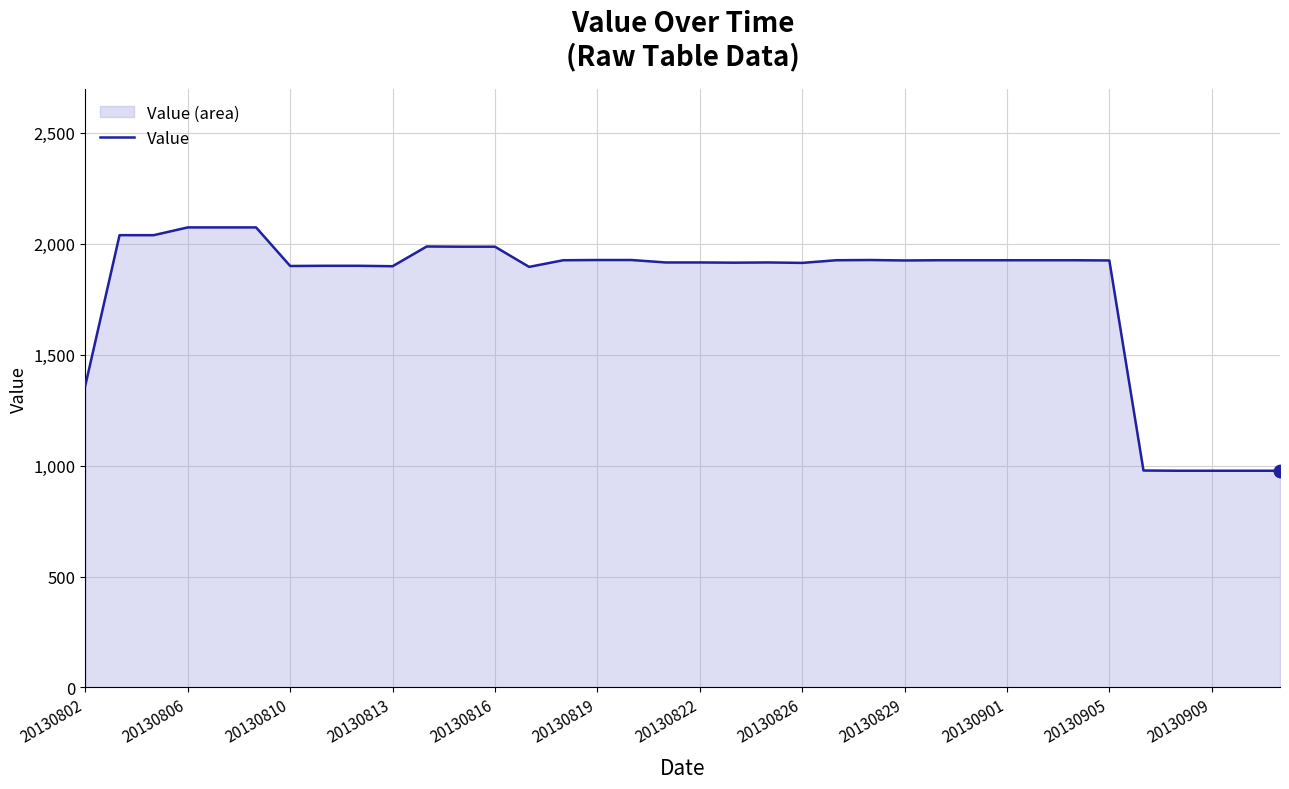

Which has a higher value, 13 or 20130802?

13